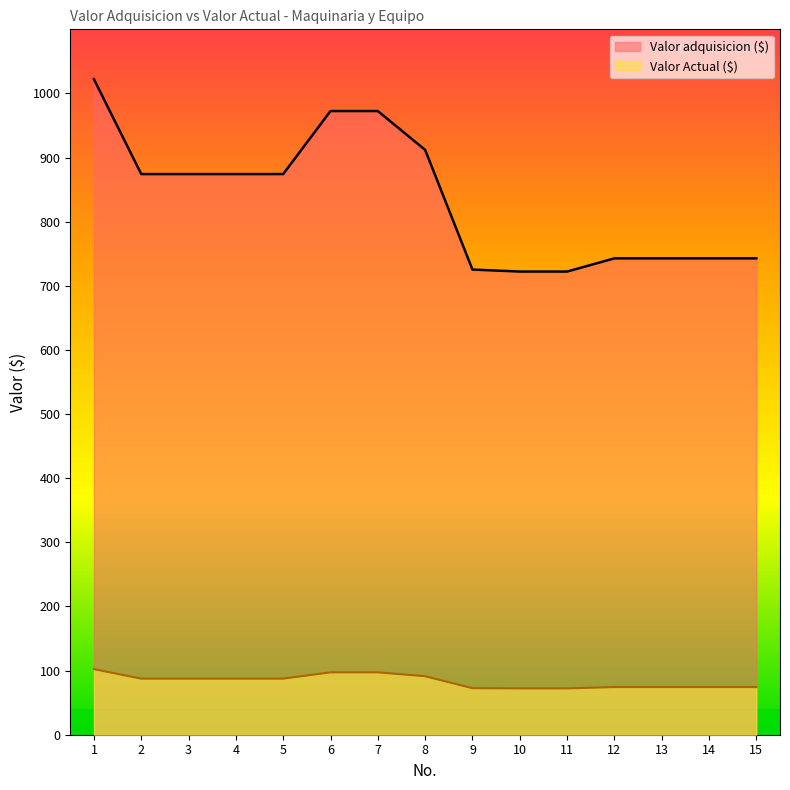

Between 11 and 2, which is larger?

2